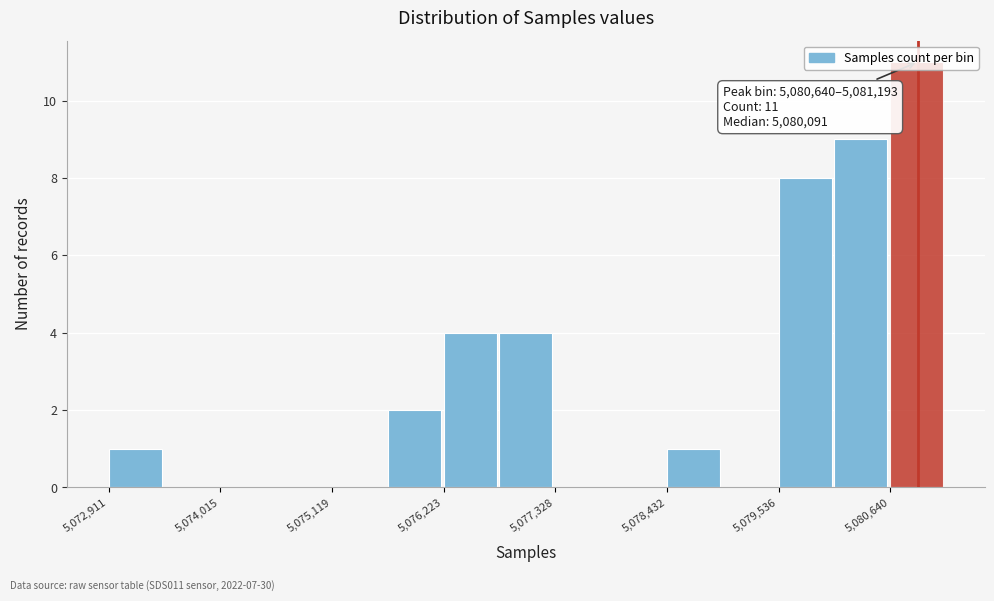

Read against the x-axis, roughly where is the centre of the tallest bar?

5081000